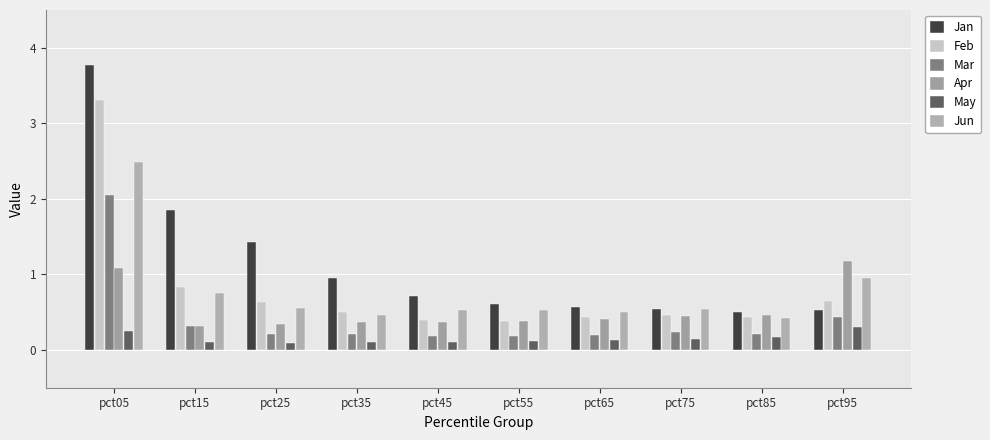

The value of Jan at pct15 is 0.4. True or false?

False